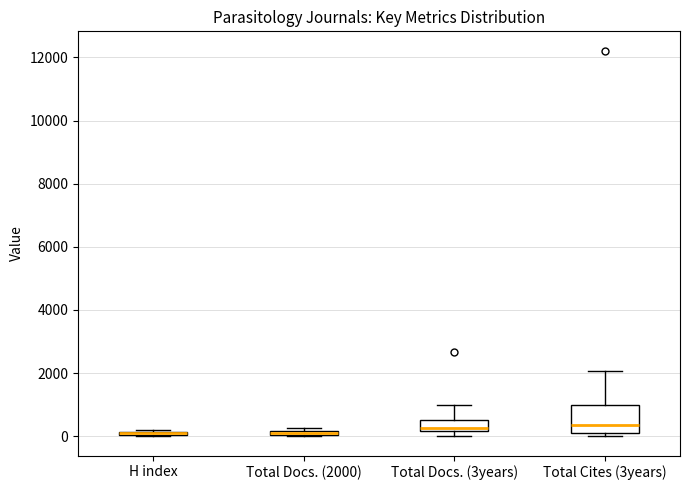

Where is the upper edge of the box for Total Cites (3years) on the y-axis? The values are not printed on the chart, so give them approximately, as read against the axis.

1000